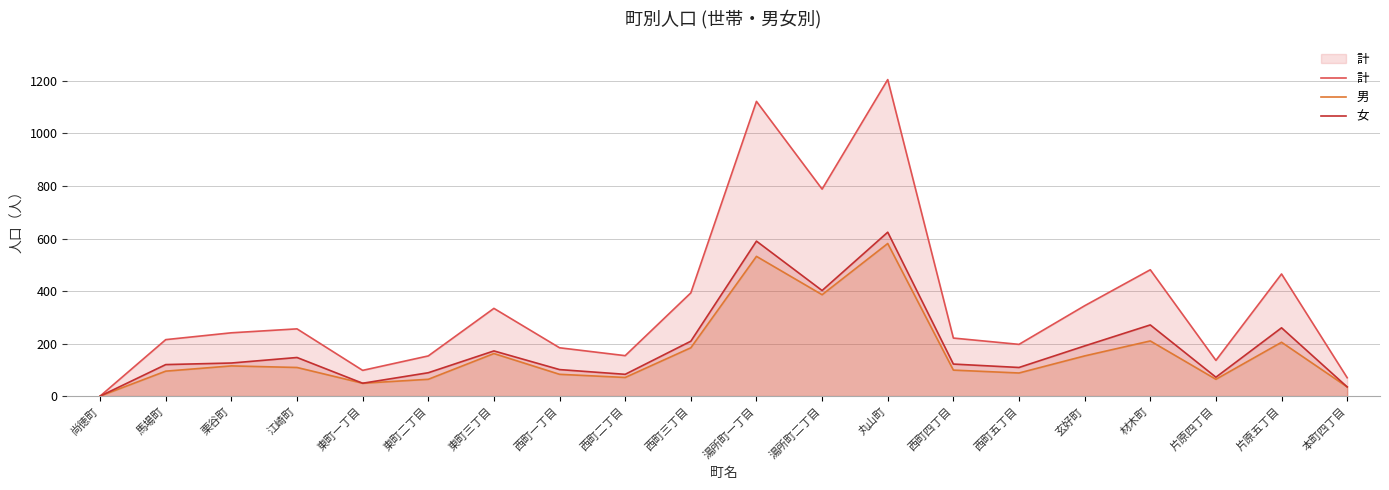

What is the difference between the maximum and minimum values in the 男 series?

581